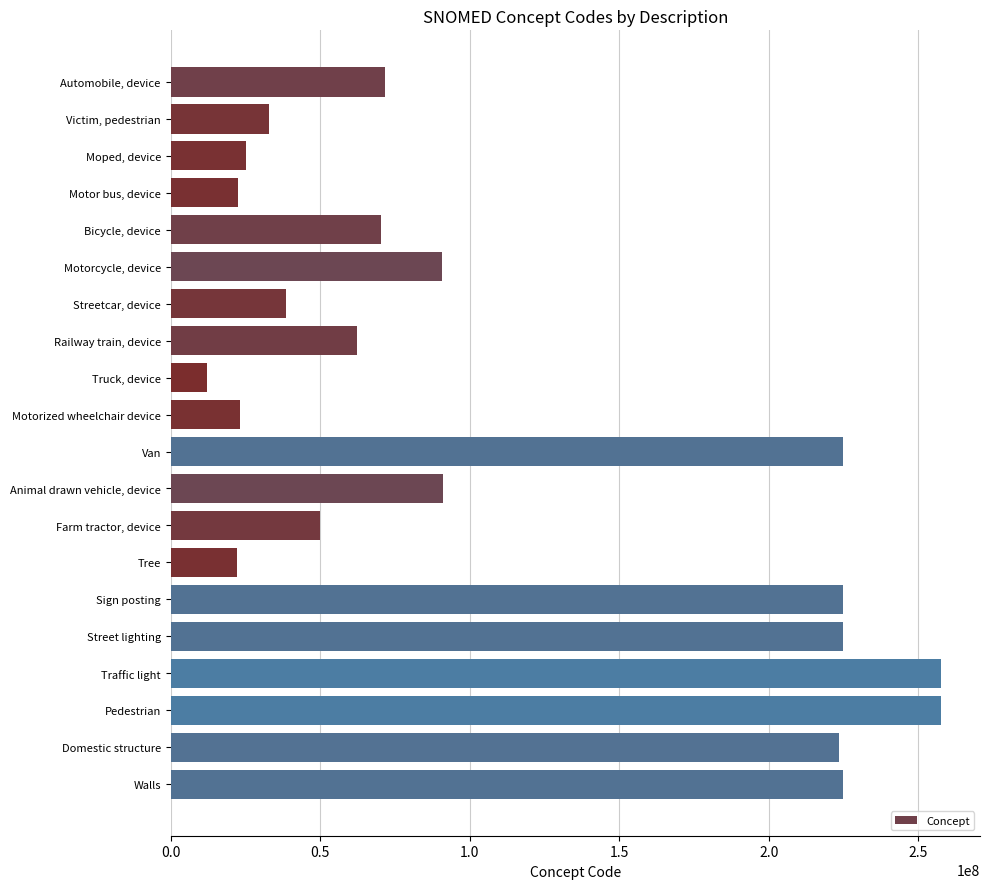

Rank the categories by value from lowest to highest.

Truck, device, Tree, Motor bus, device, Motorized wheelchair device, Moped, device, Victim, pedestrian, Streetcar, device, Farm tractor, device, Railway train, device, Bicycle, device, Automobile, device, Motorcycle, device, Animal drawn vehicle, device, Domestic structure, Walls, Street lighting, Sign posting, Van, Pedestrian, Traffic light